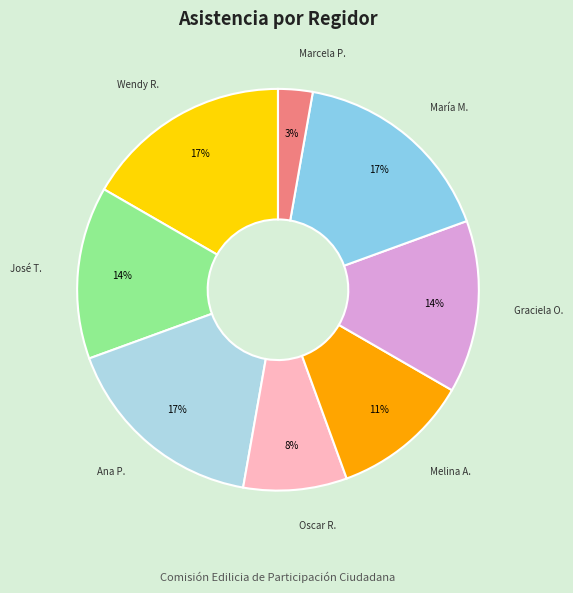

Rank the categories by value from lowest to highest.

Marcela Páramo Ortega, Oscar Javier Ramírez Castellanos, Melina Alatorre Núñez, José Hiram Torres Salcedo, Graciela de Obaldia Escalante, Wendy Sofía Ramírez Campos, Ana Cecilia Pineda Valenzuela, María del Socorro Madrigal Gallegos